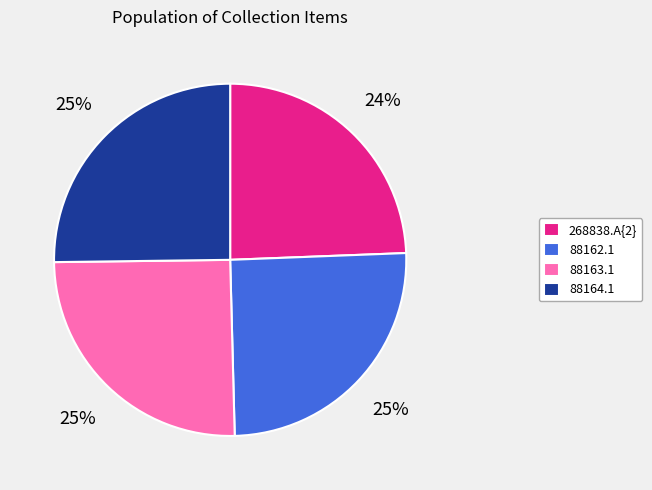

To the nearest percent, what percentage of the pie is 88163.1?

25%